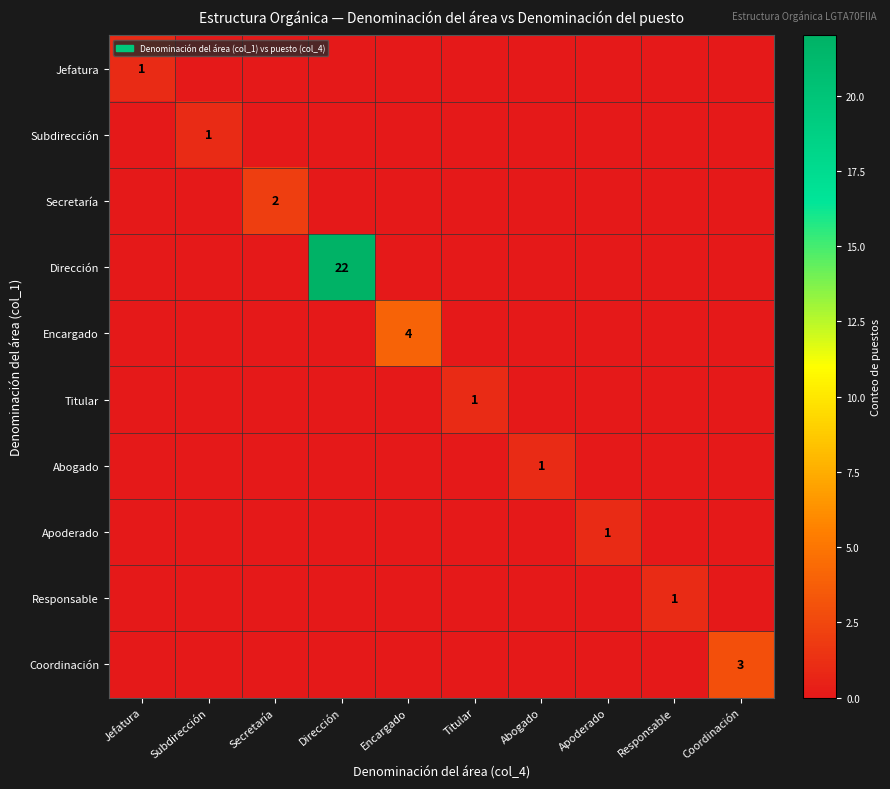

The value of Abogado at Titular is -1. True or false?

False